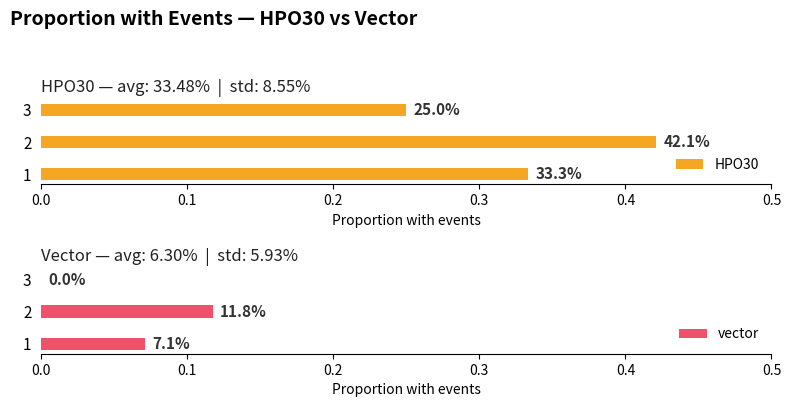

What are all the series names shown in the legend?

HPO30, vector